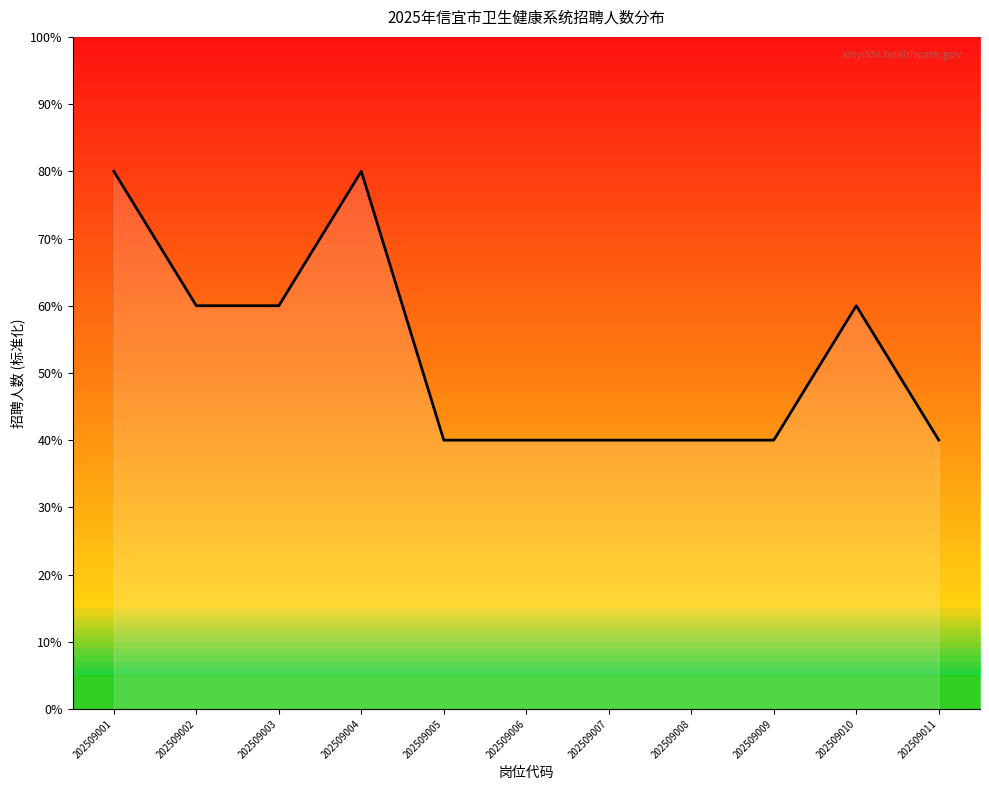

True or false: the data shows 40 at 202509007.

True